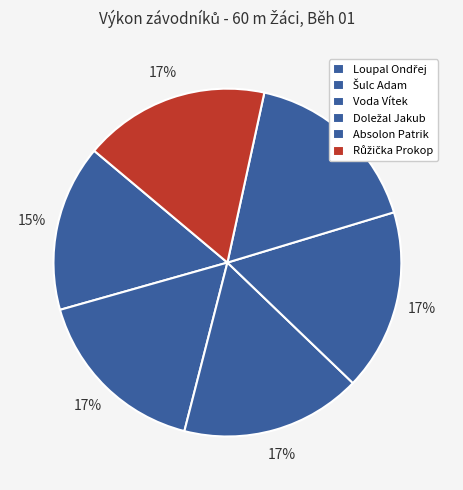

To the nearest percent, what is the combined percentage of Doležal Jakub and Loupal Ondřej?

32%